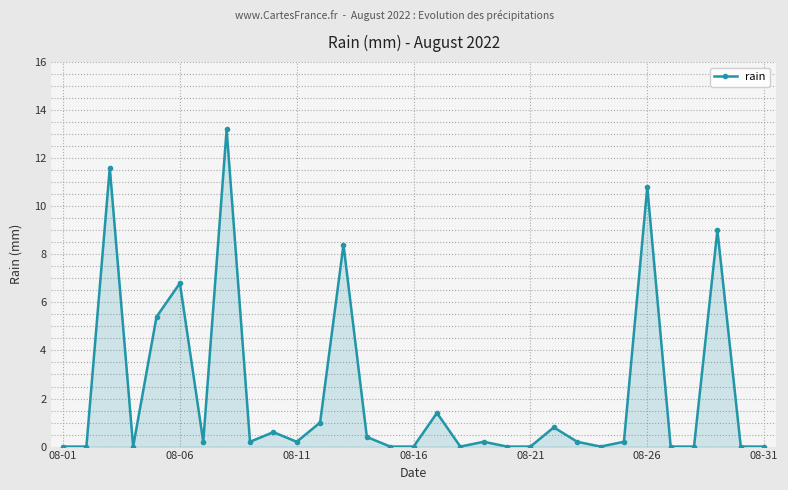

What is the greatest value displayed?

13.2